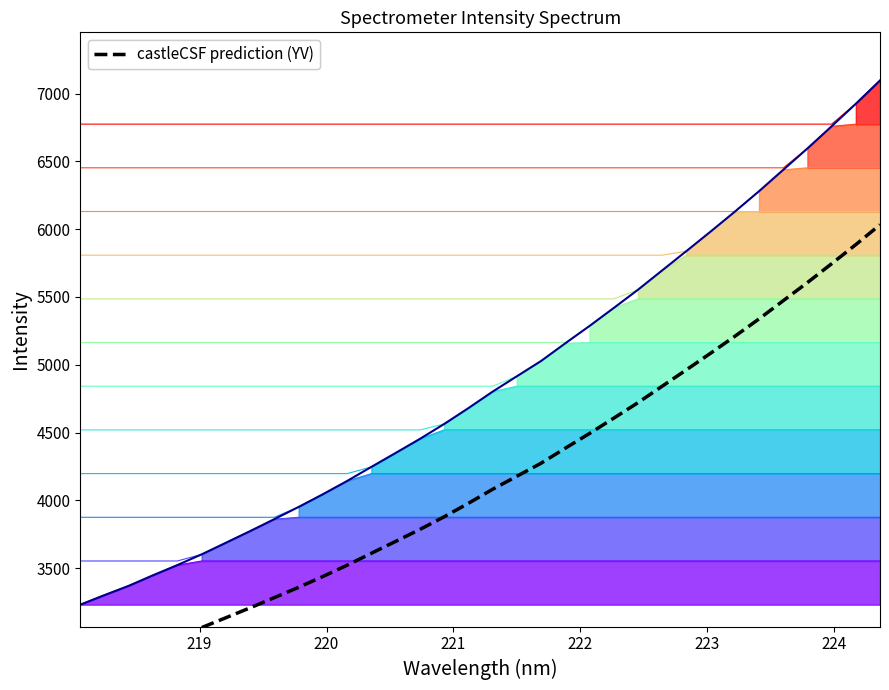

What is the label of the 30th point from the right?

218.8244